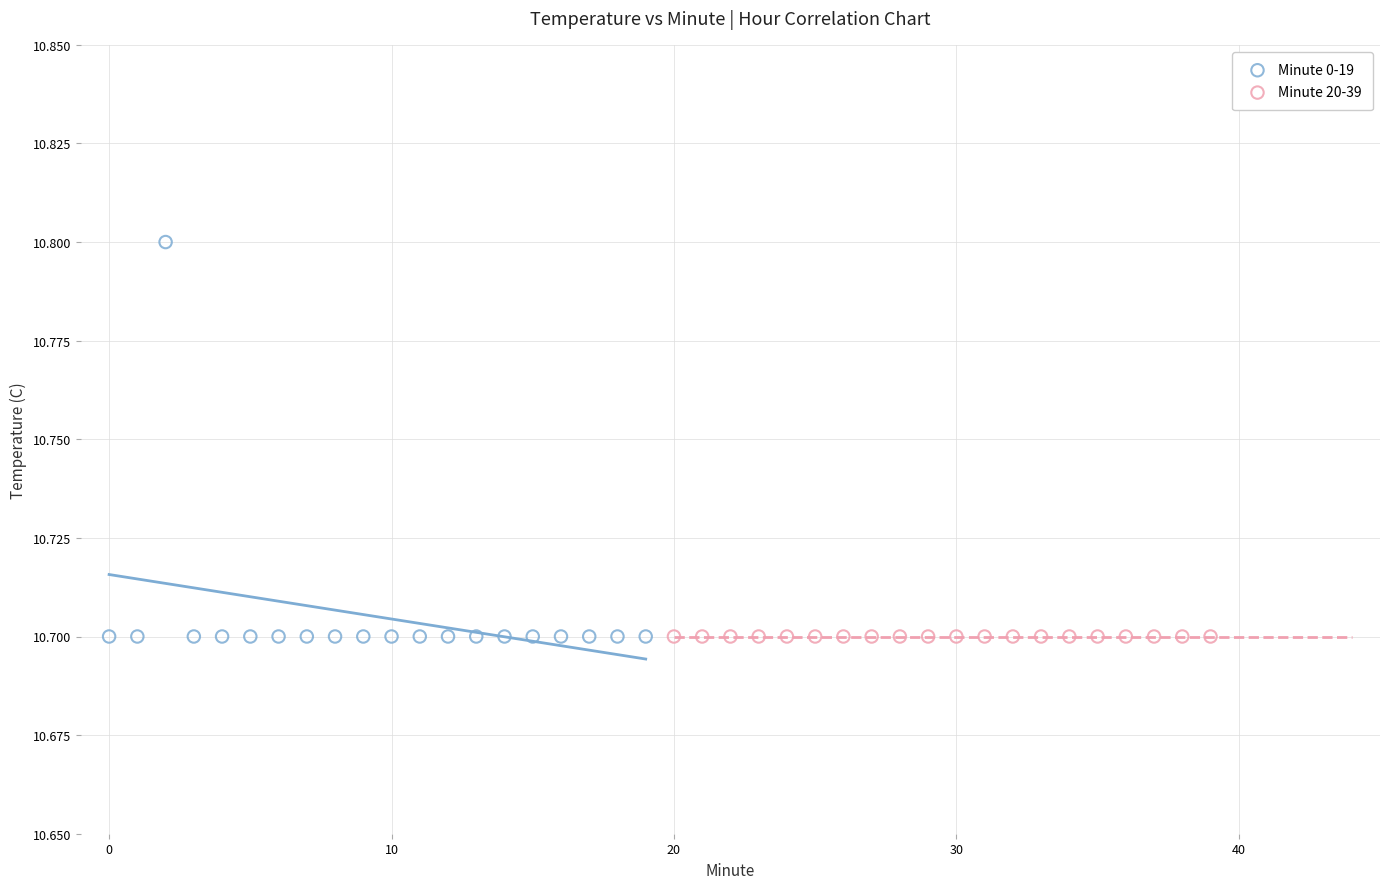

Which series reaches the maximum Y coordinate?

Minute 0-19